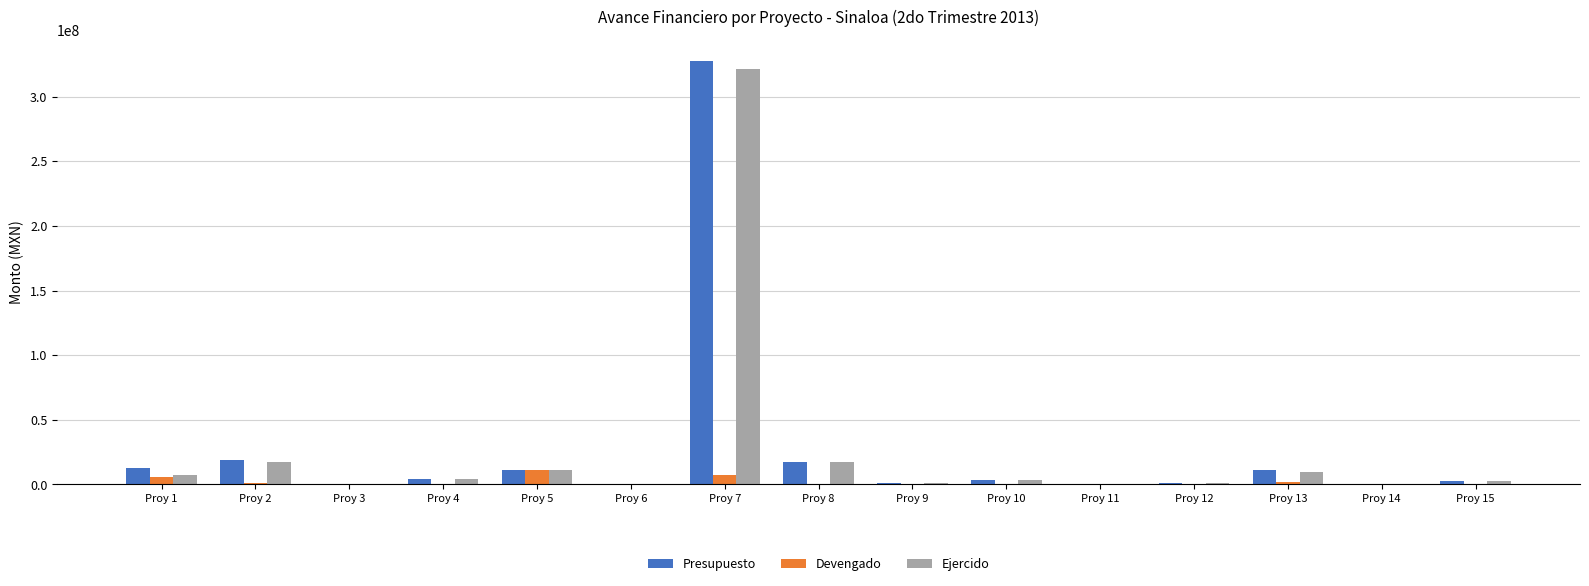

At which category is the sum across all series the highest?

Proy 7